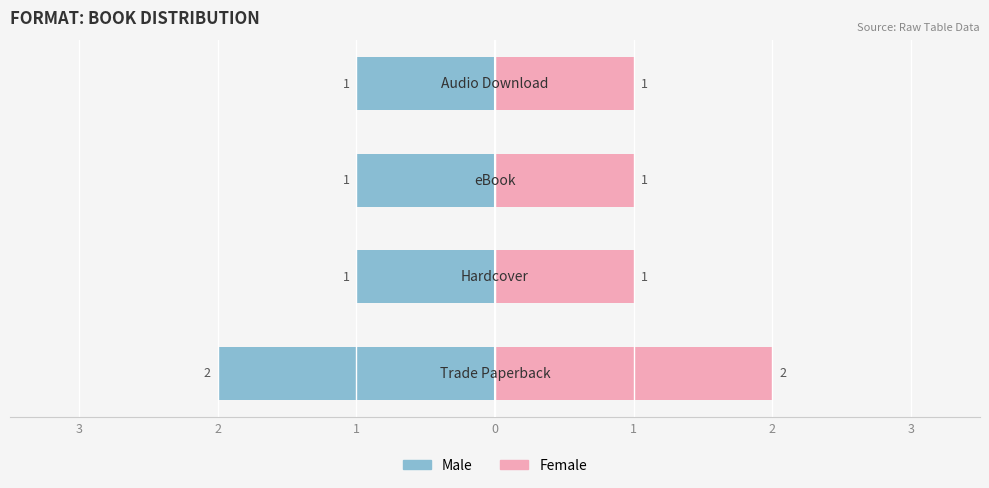

How many values in the Female series exceed 1?

1